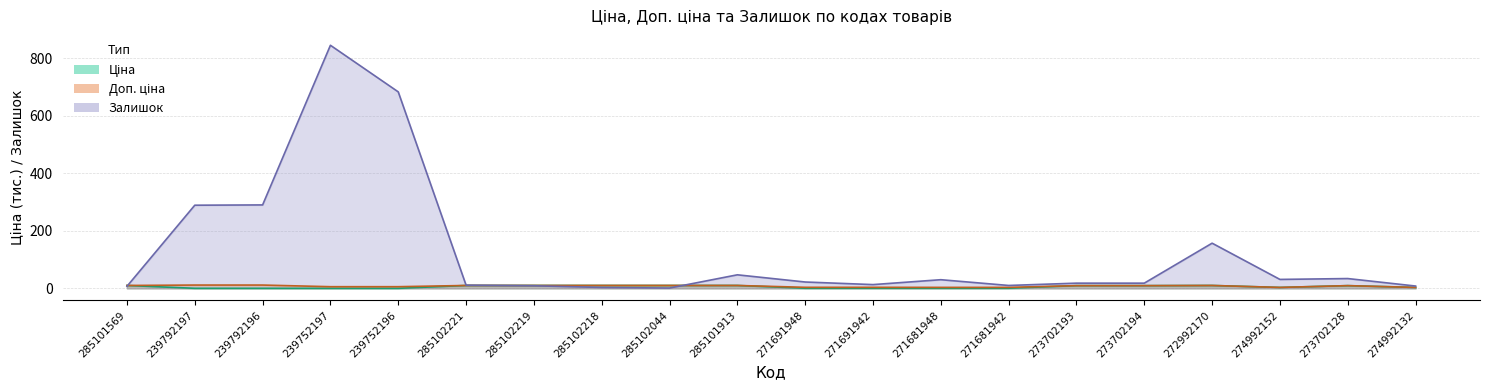

Does the chart display data point markers on the line(s)?

No